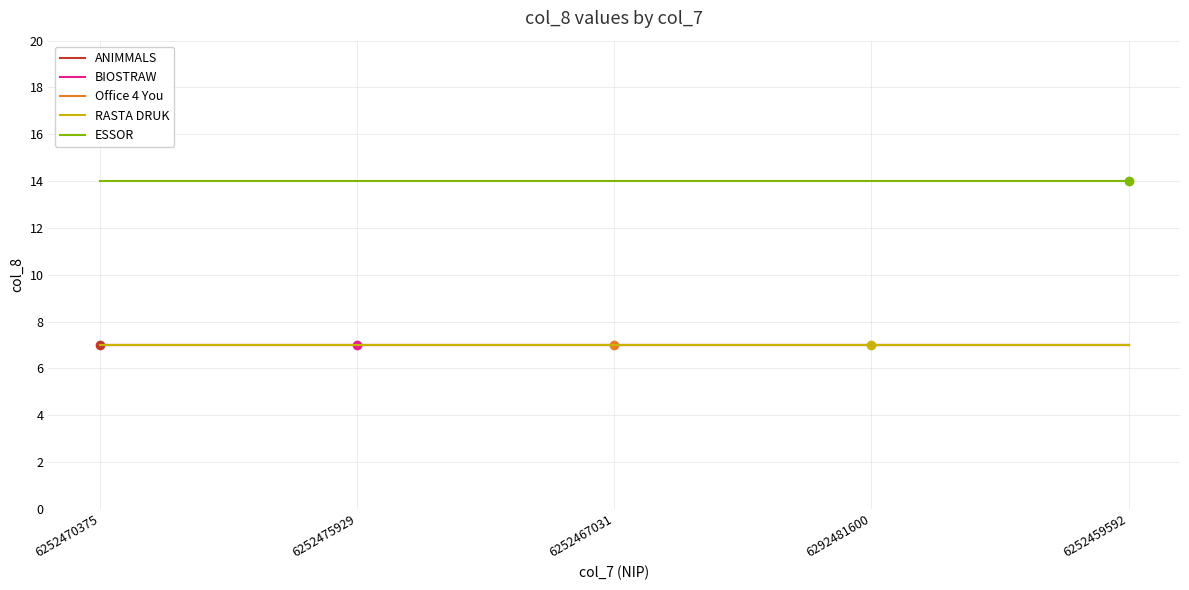

Reading right to left, extract all data points from this chart.

ANIMMALS: 7	7	7	7	7
BIOSTRAW: 7	7	7	7	7
Office 4 You: 7	7	7	7	7
RASTA DRUK: 7	7	7	7	7
ESSOR: 14	14	14	14	14